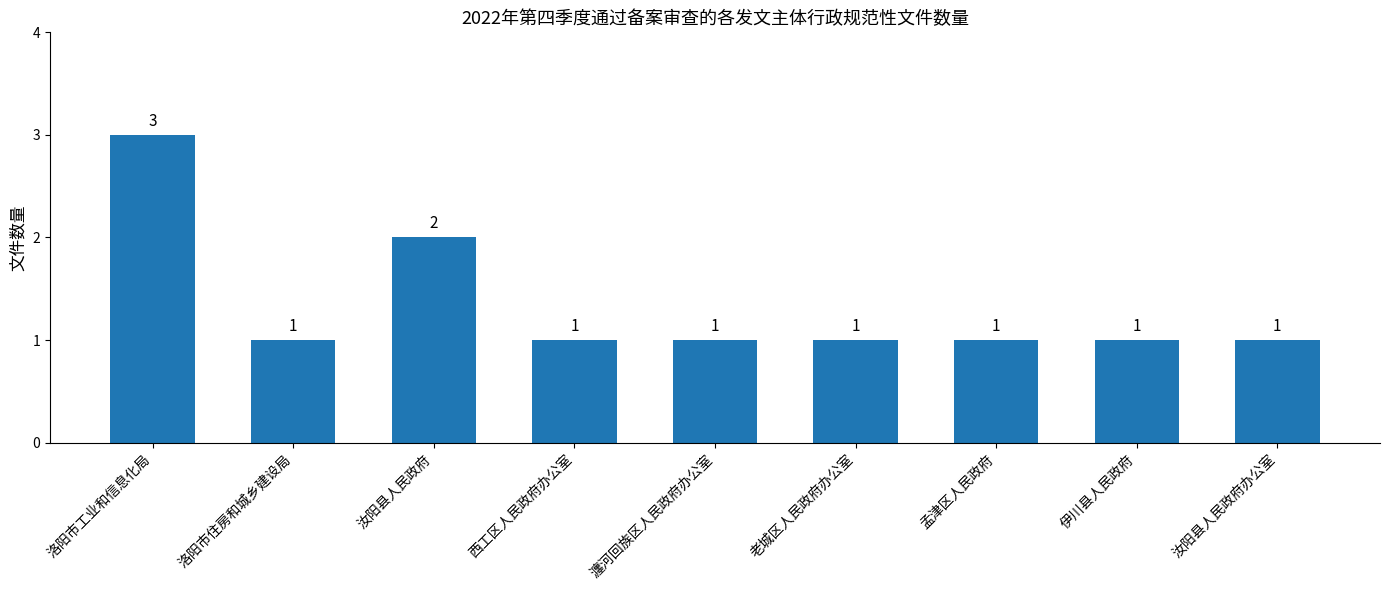

What is the difference between the maximum and second lowest values?

2